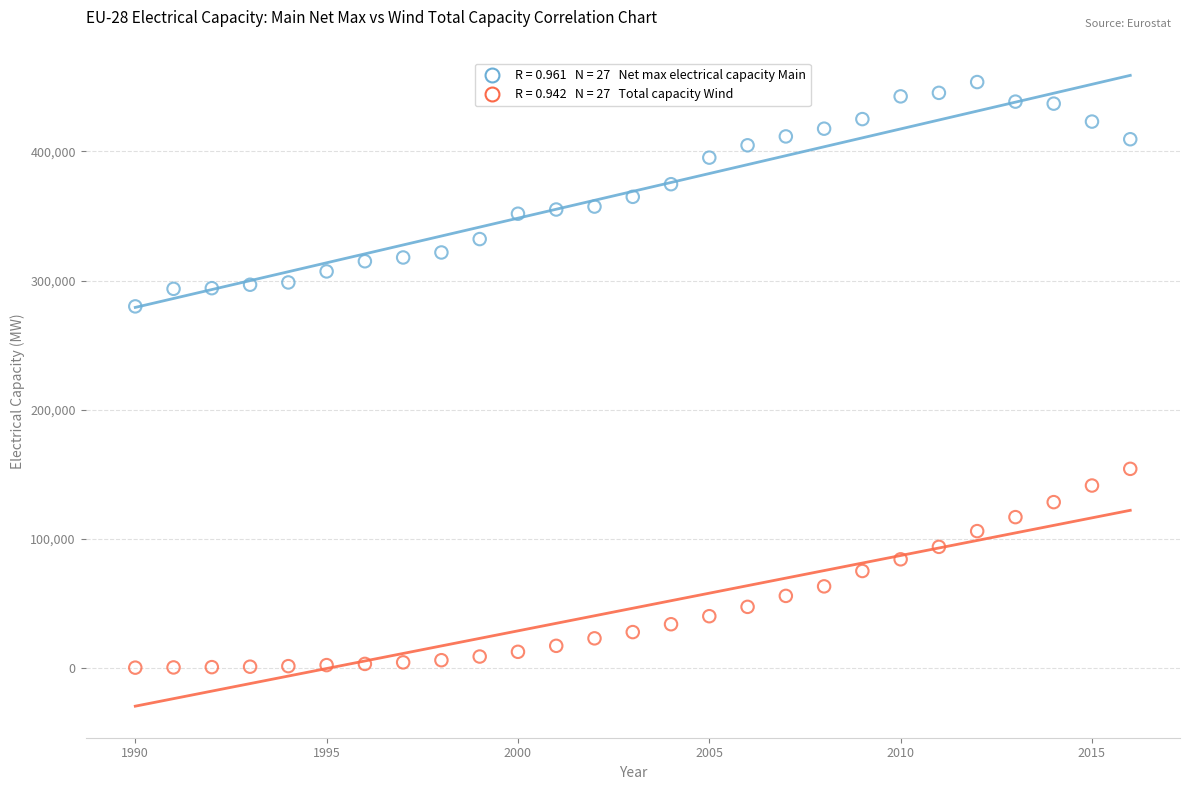

Across all data points, what is the range of Y values (max minus min)?

453226